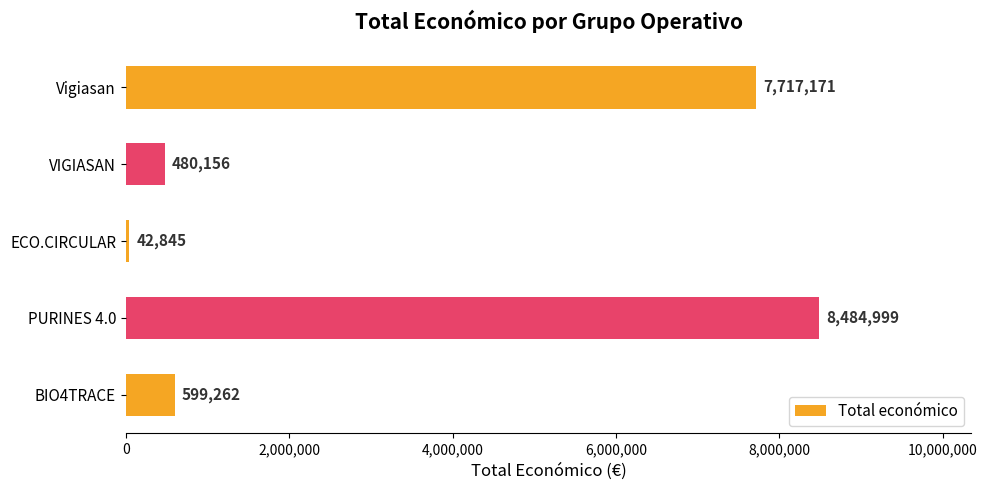

The value at VIGIASAN is 480156. True or false?

True